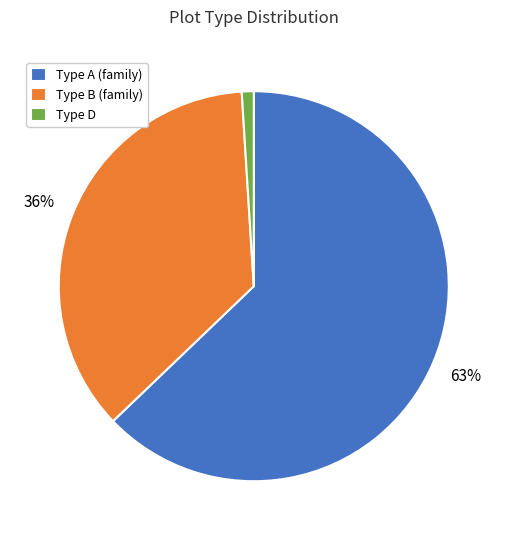

The Type B (family) slice represents 27% of the pie. True or false?

False